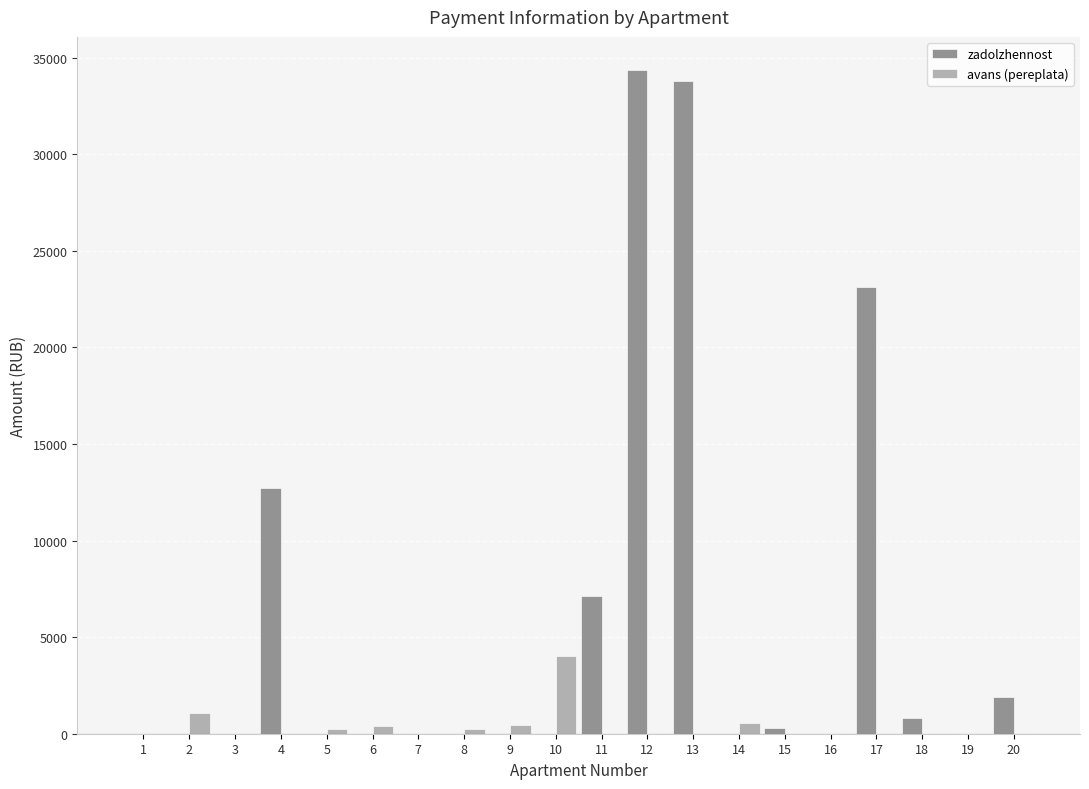

Is the value of zadolzhennost at 12 greater than the value of avans (pereplata) at 13?

Yes